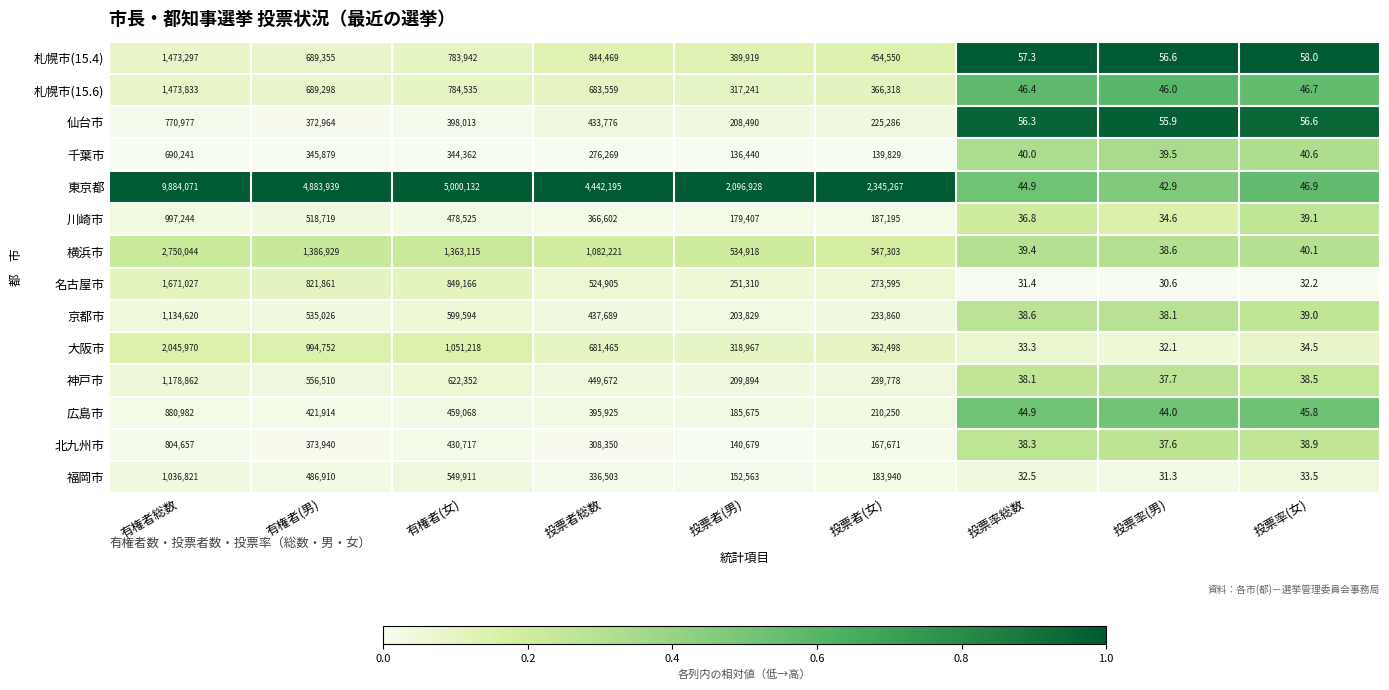

The 神戸市 series shows 336832.6 at 有権者(女). True or false?

False